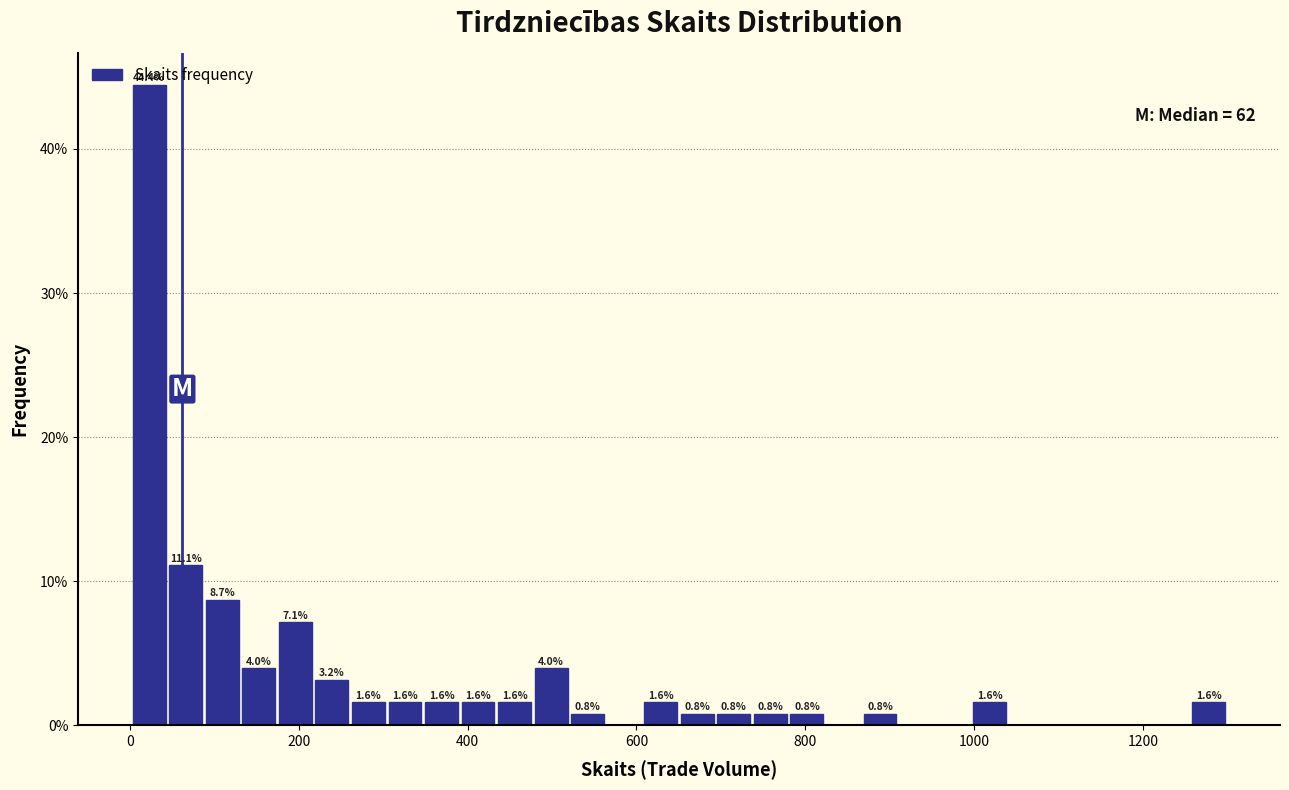

Read against the x-axis, roughly where is the centre of the tallest bar?

20